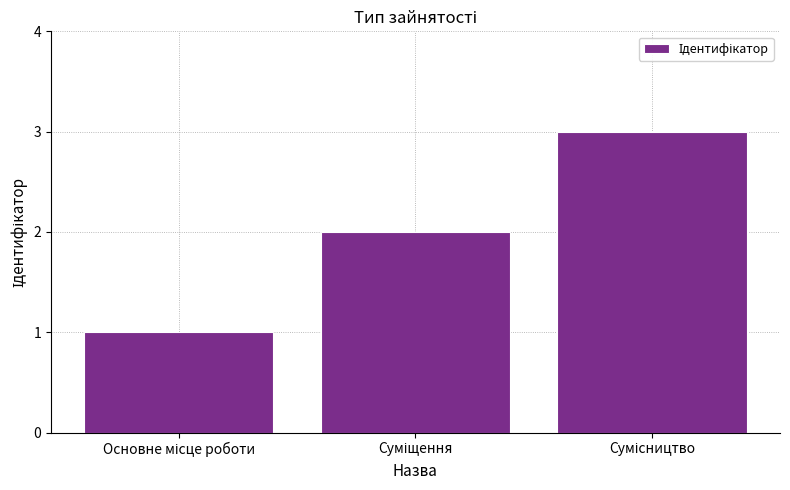

What is the sum of all values?

6